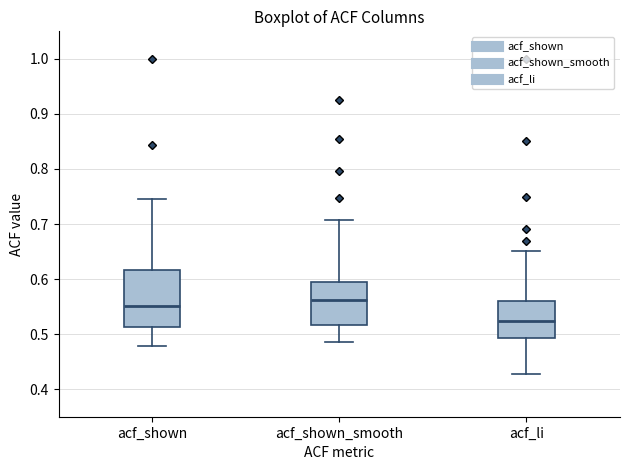

Comparing the boxes themselves (not the whiskers), which one is the tallest?

acf_shown